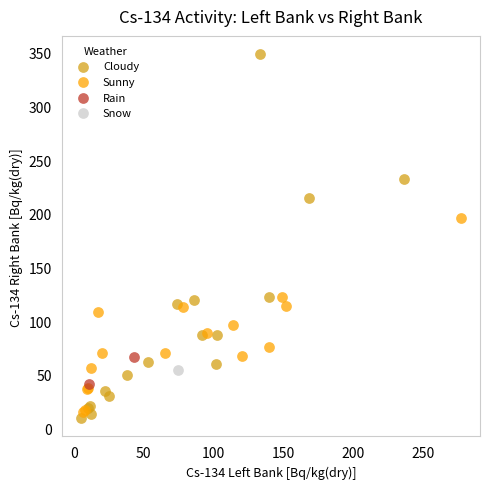

Which series contains the highest Y value?

Cloudy